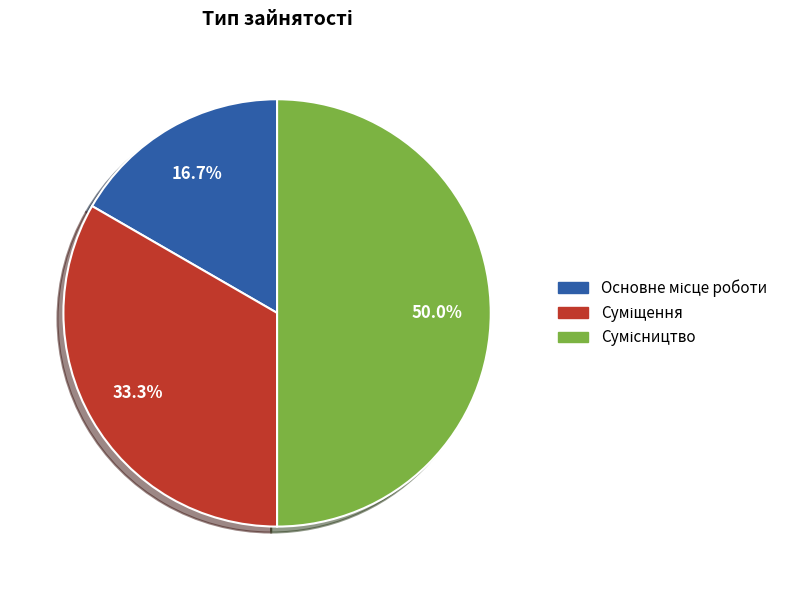

To the nearest percent, what percentage of the pie is Суміщення?

33%